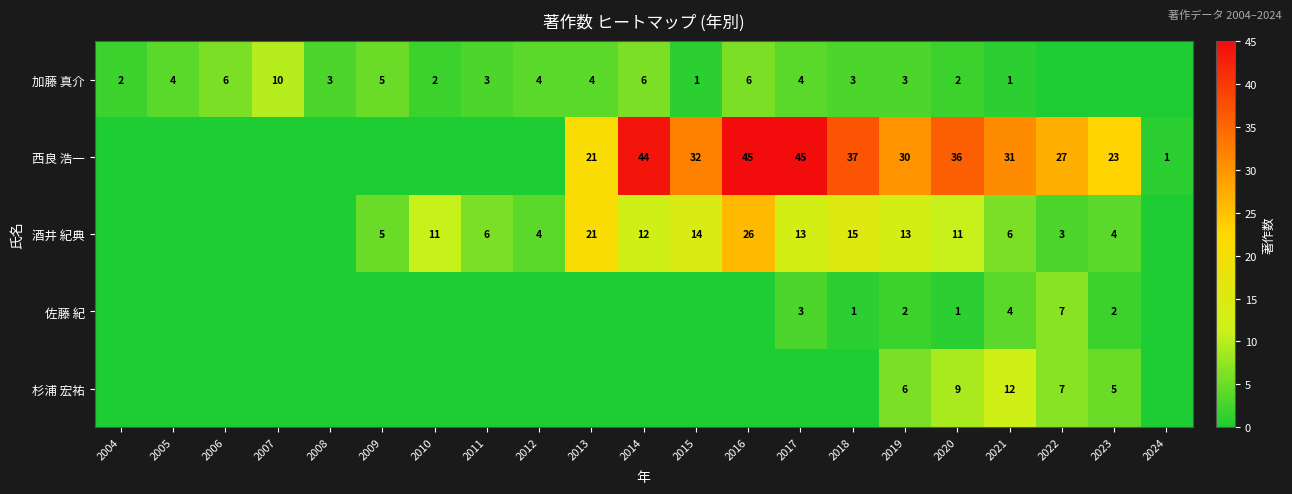

The 佐藤 紀 series shows 7 at 2022. True or false?

True